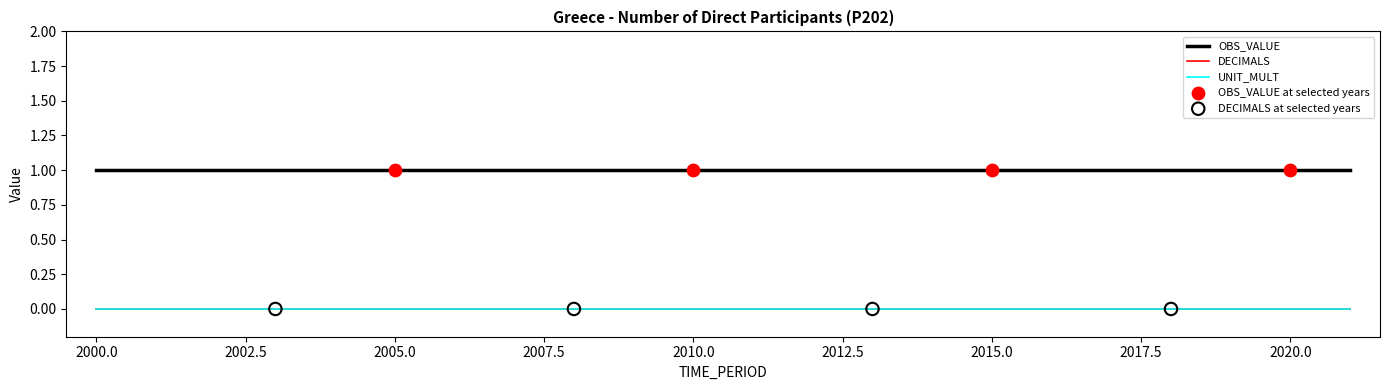

At which category is the sum across all series the highest?

2000